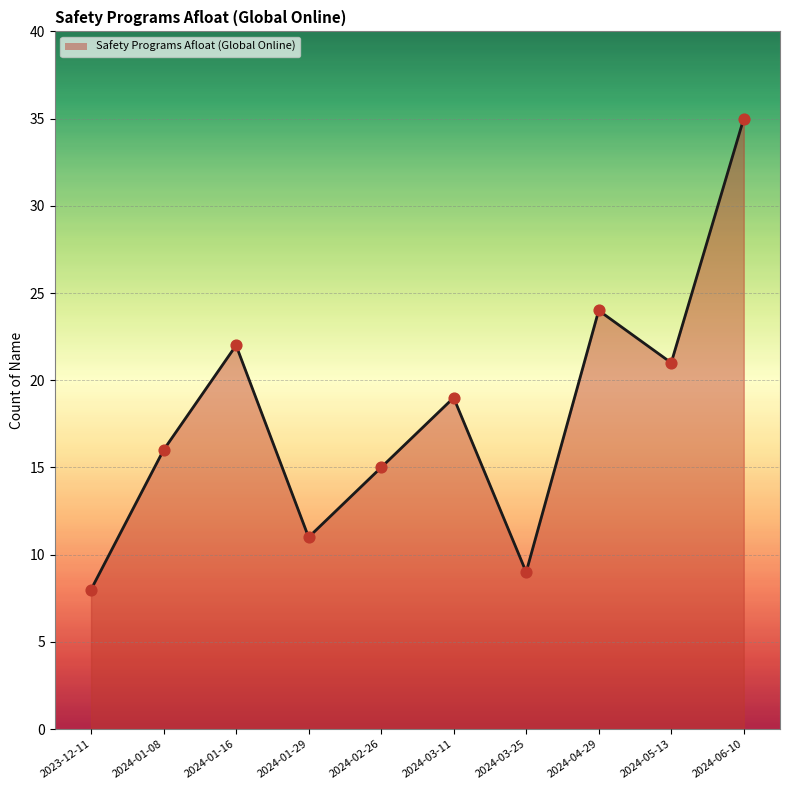

Approximately how many times larger is the value at 2024-04-29 compared to 2024-05-13?

1.1